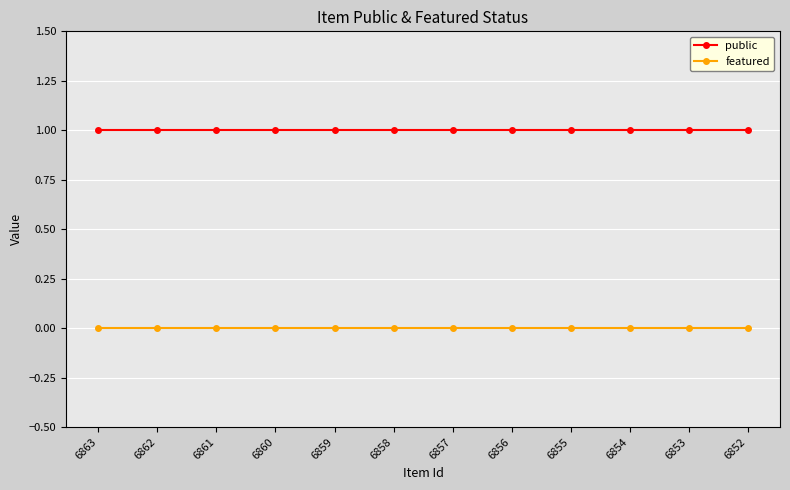

True or false: featured and public intersect in this chart.

False